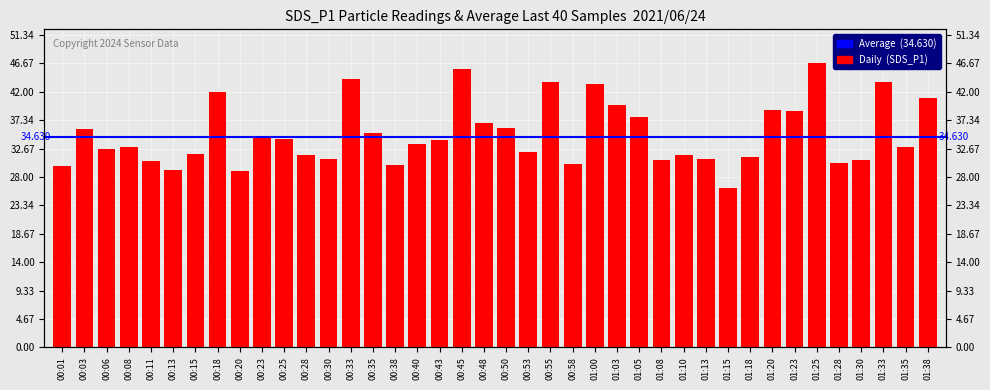

What is the maximum value shown in the chart?

46.7